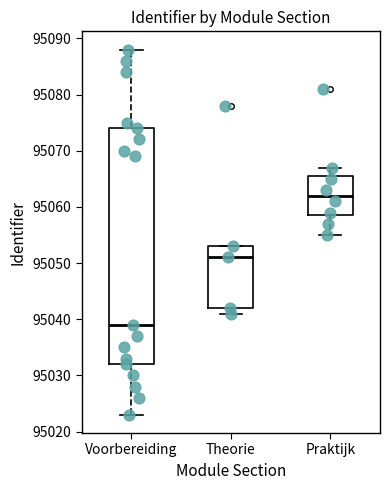

Comparing the boxes themselves (not the whiskers), which one is the tallest?

Voorbereiding